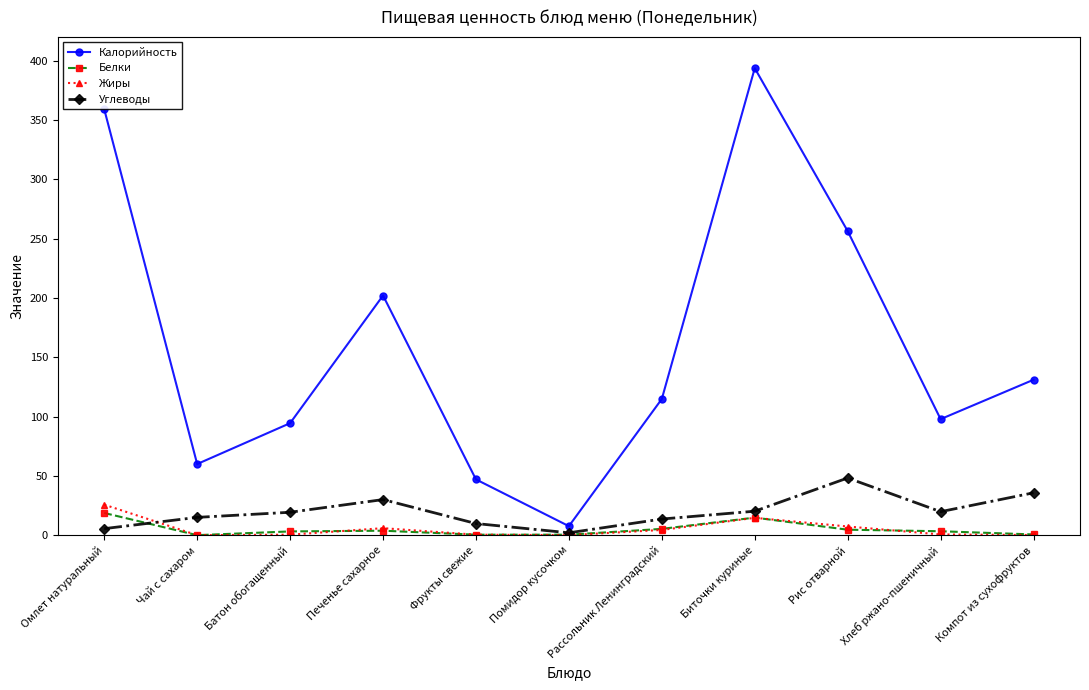

Is it true that Углеводы equals 13.6 at Рассольник Ленинградский?

True